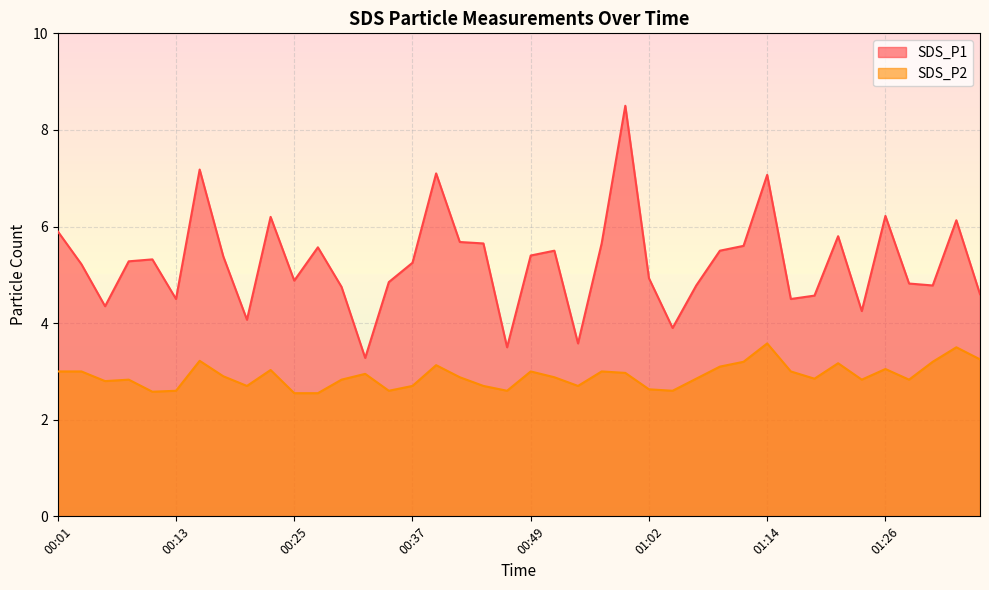

At which label does SDS_P1 first exceed 5?

00:01